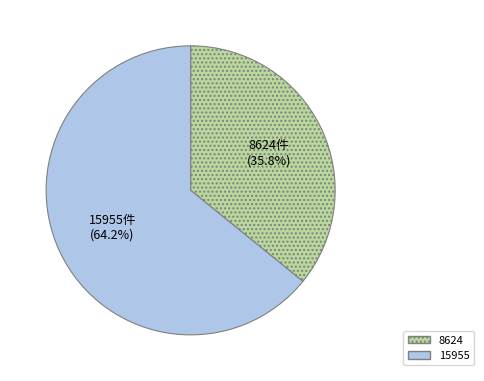

Do 15955 and 8624 together represent more than half of the pie?

Yes